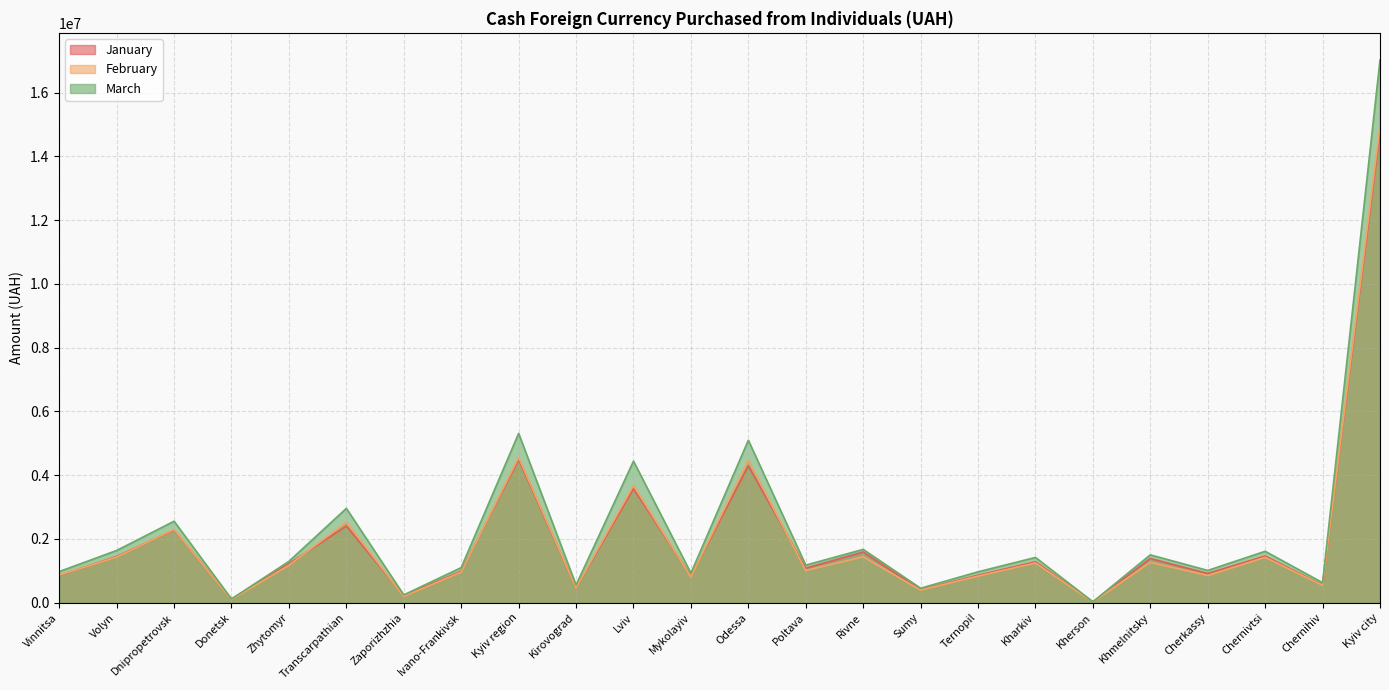

Count the number of data series in this chart.

3